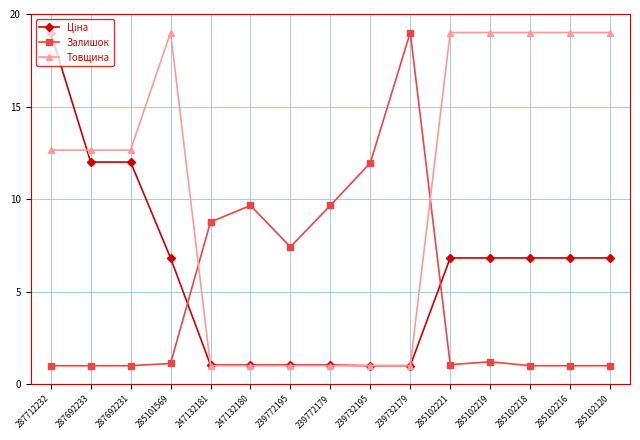

What is the difference between the highest and lowest values at 285102216?

18.0